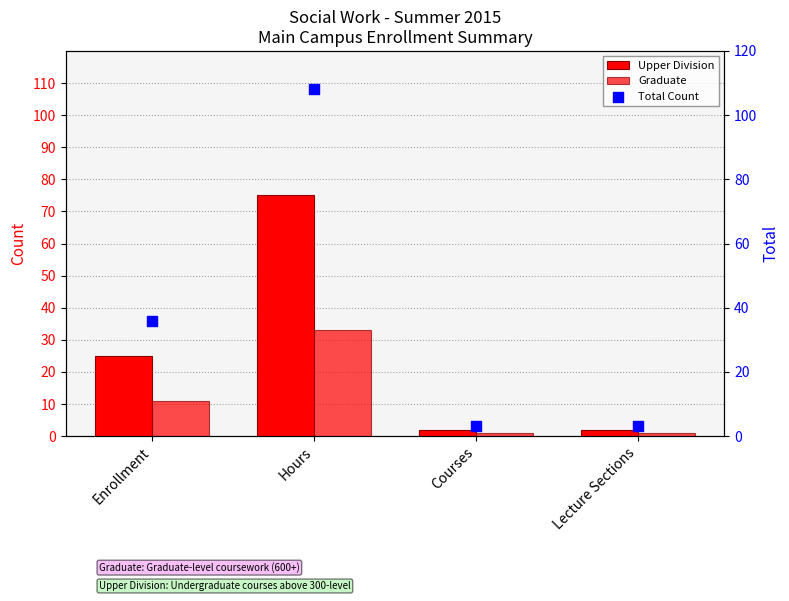

What are all the series names shown in the legend?

Upper Division, Graduate, Total Count